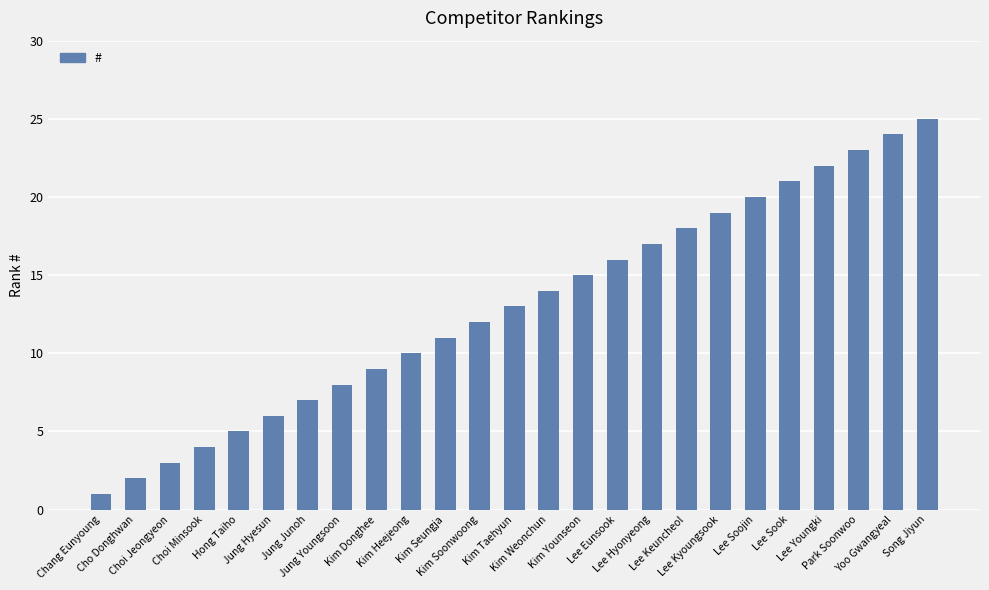

Is it true that the value at Kim Soonwoong is 12?

True